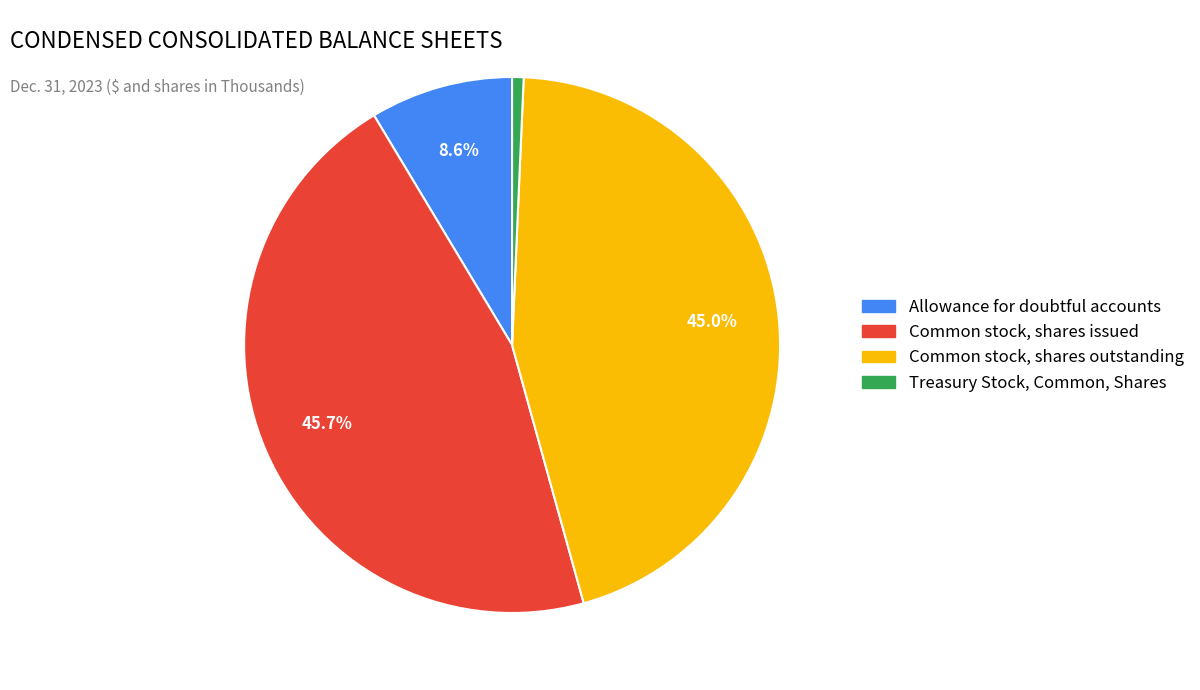

Which slice is the smallest?

Treasury Stock, Common, Shares